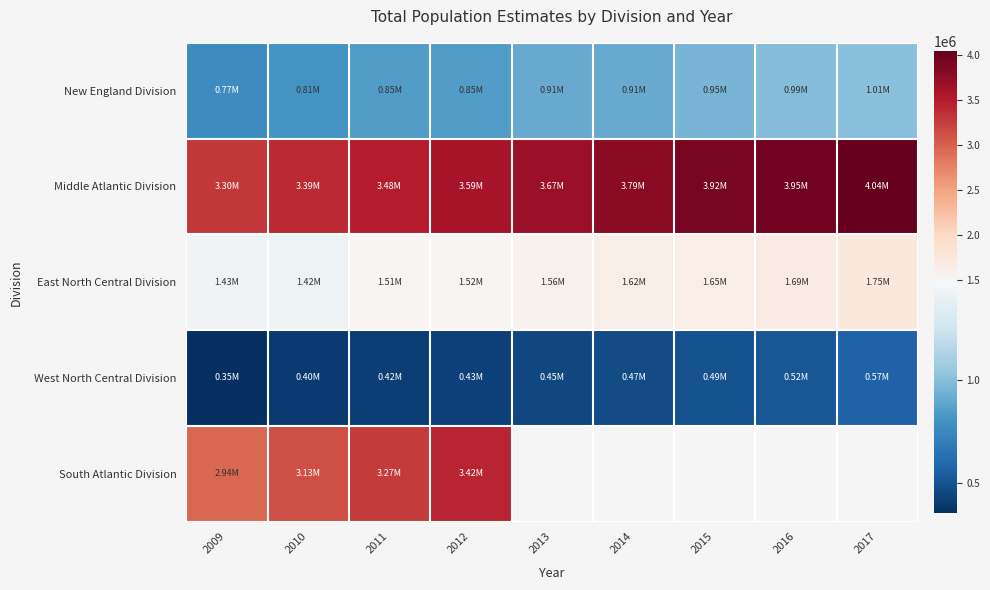

The West North Central Division series shows 519940.0 at 2016. True or false?

True